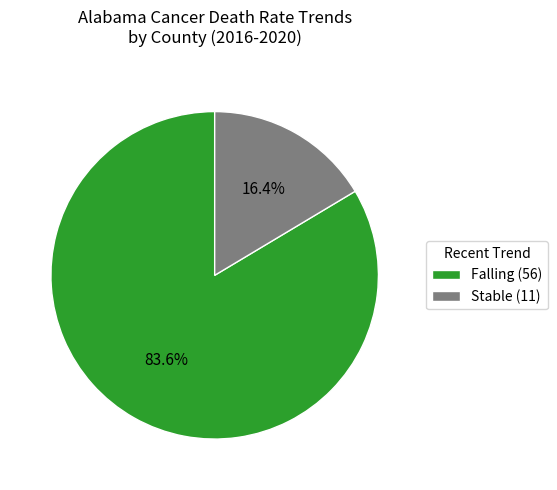

Rank the categories by value from lowest to highest.

Stable, Falling